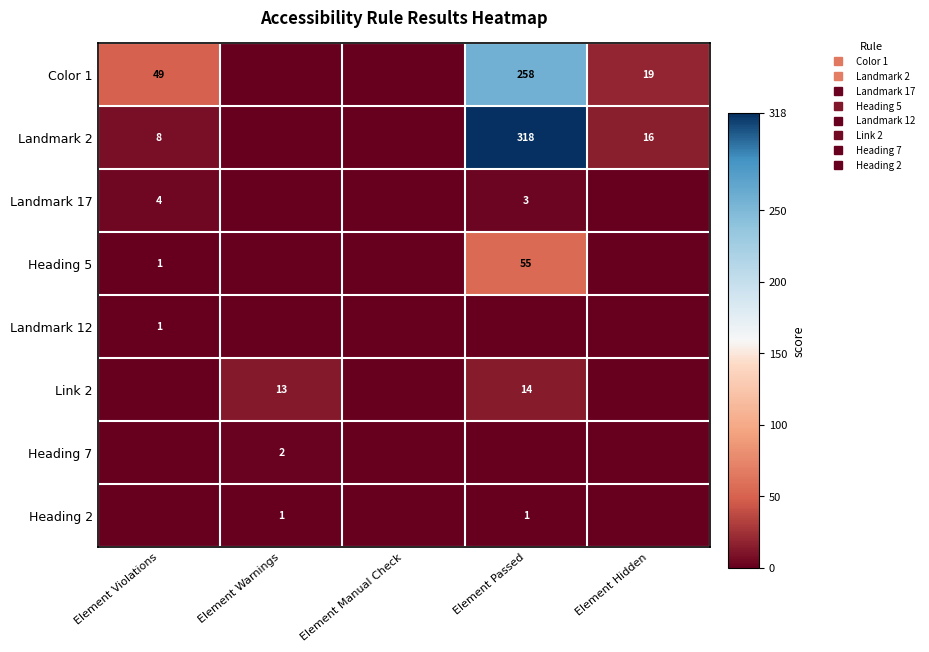

At which label does Landmark 17 reach its minimum?

Element Warnings